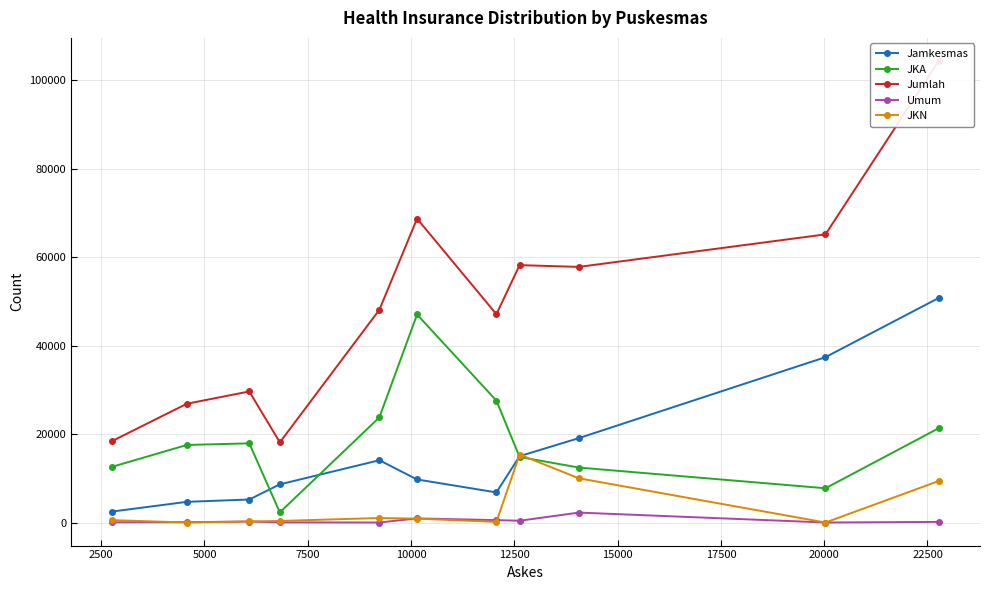

Count the number of categories in the chart.

11